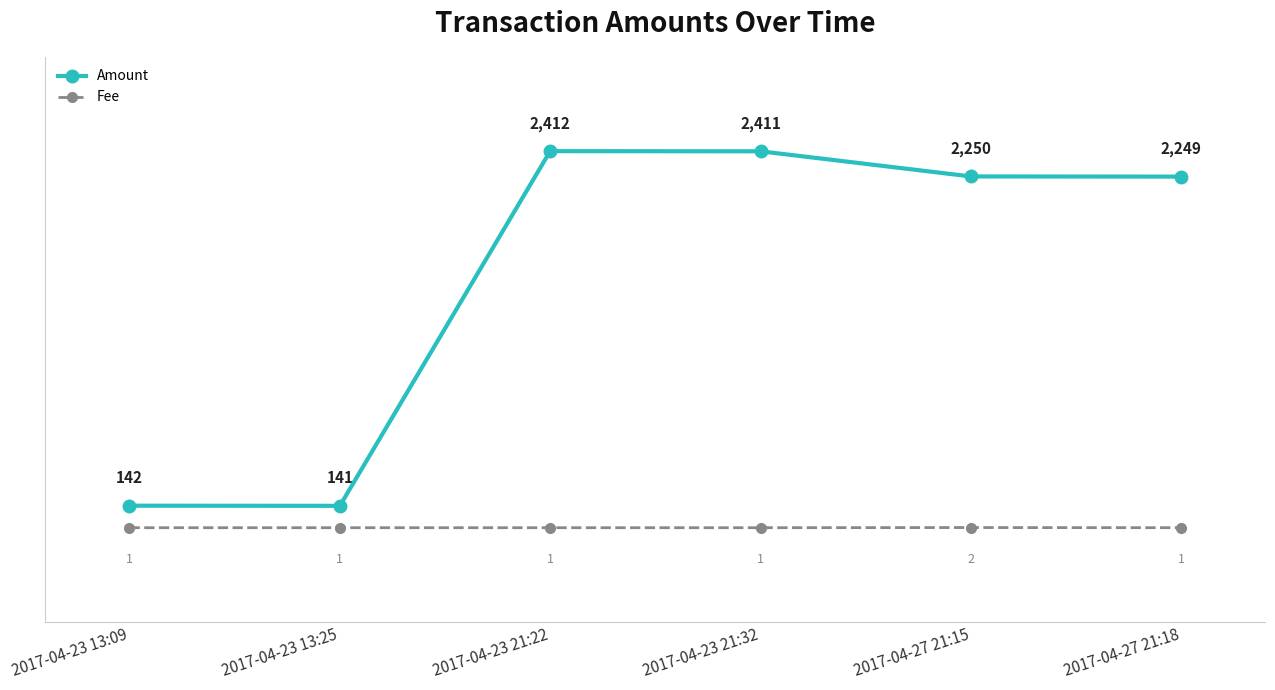

True or false: Amount and Fee cross at least once.

False